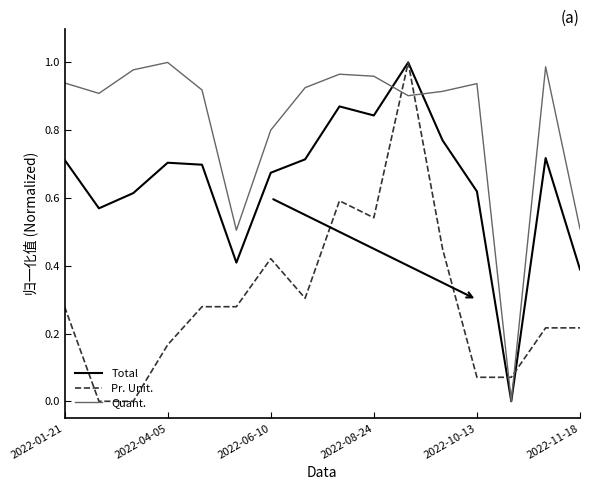

List the series in order of their overall mean, lowest first.

Pr. Unit., Total, Quant.